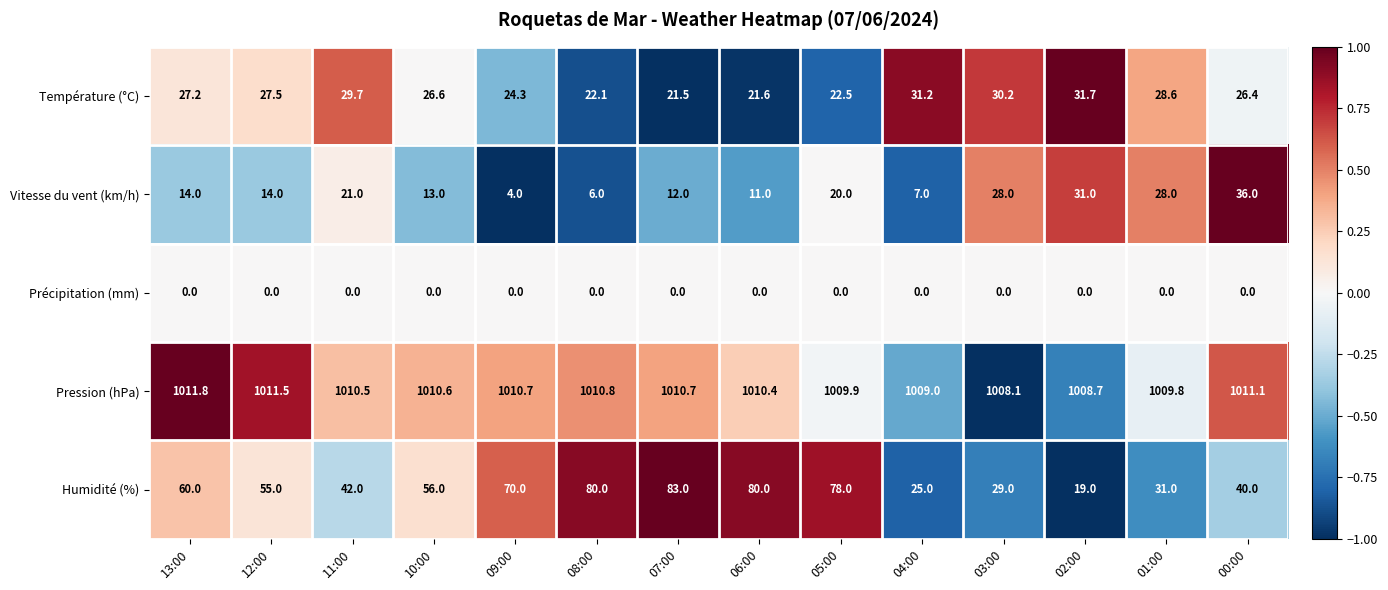

True or false: Vitesse du vent (km/h) has a value of 2.8 at 07:00.

False